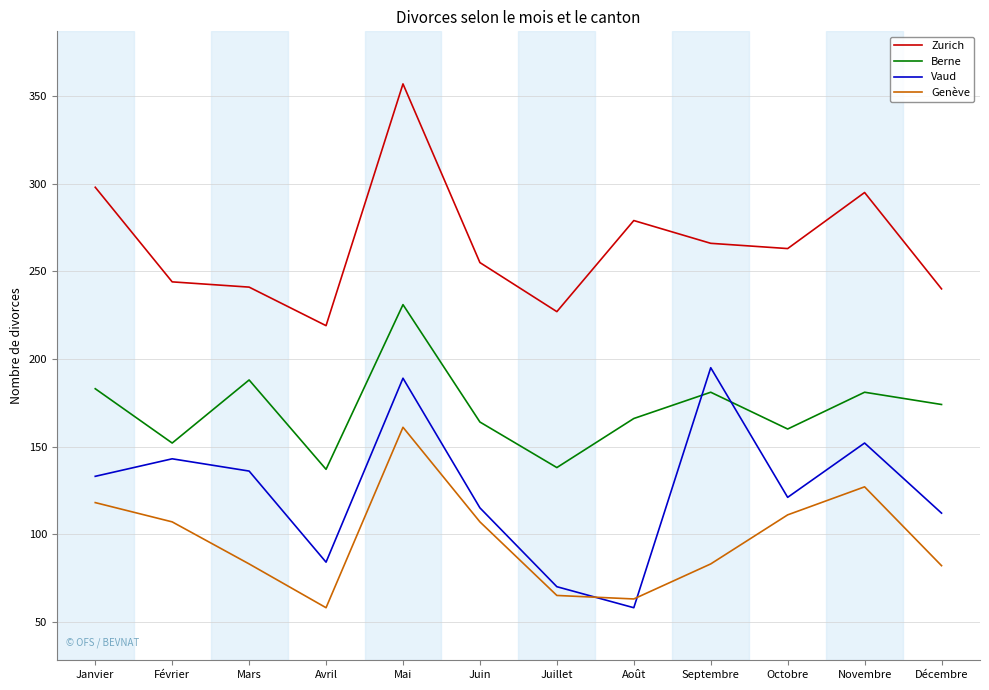

At which category does Genève reach its first local peak?

Mai